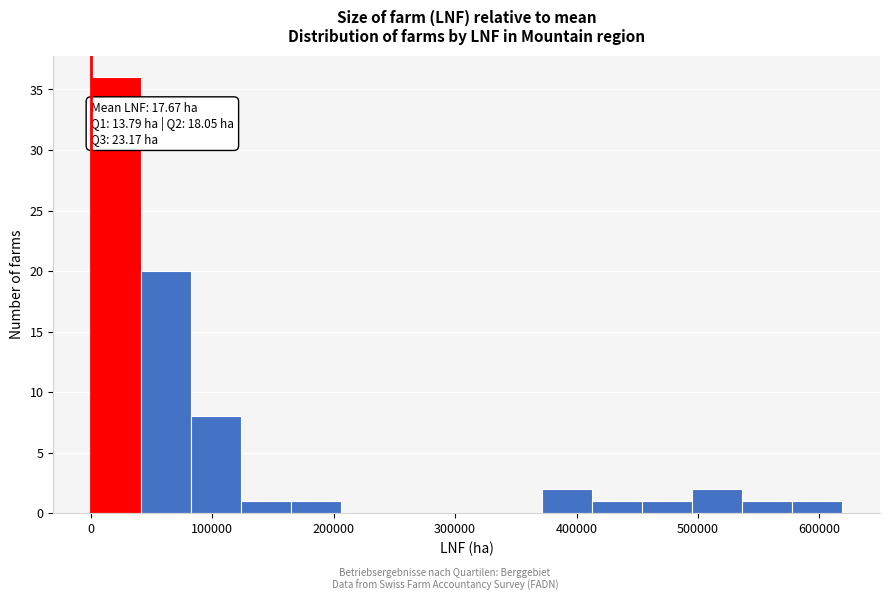

Over which range of the x-axis is the bar tallest?

0 to 40000